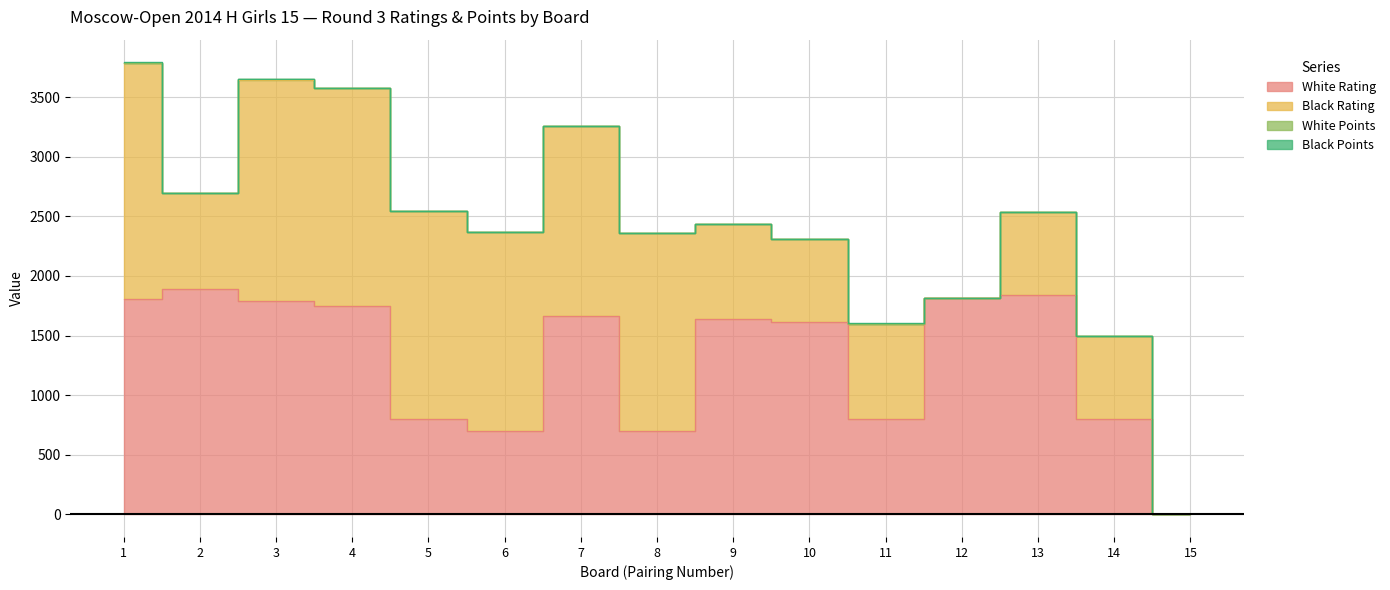

Rank the series by their maximum value, from lowest to highest.

White Points, Black Points, White Rating, Black Rating